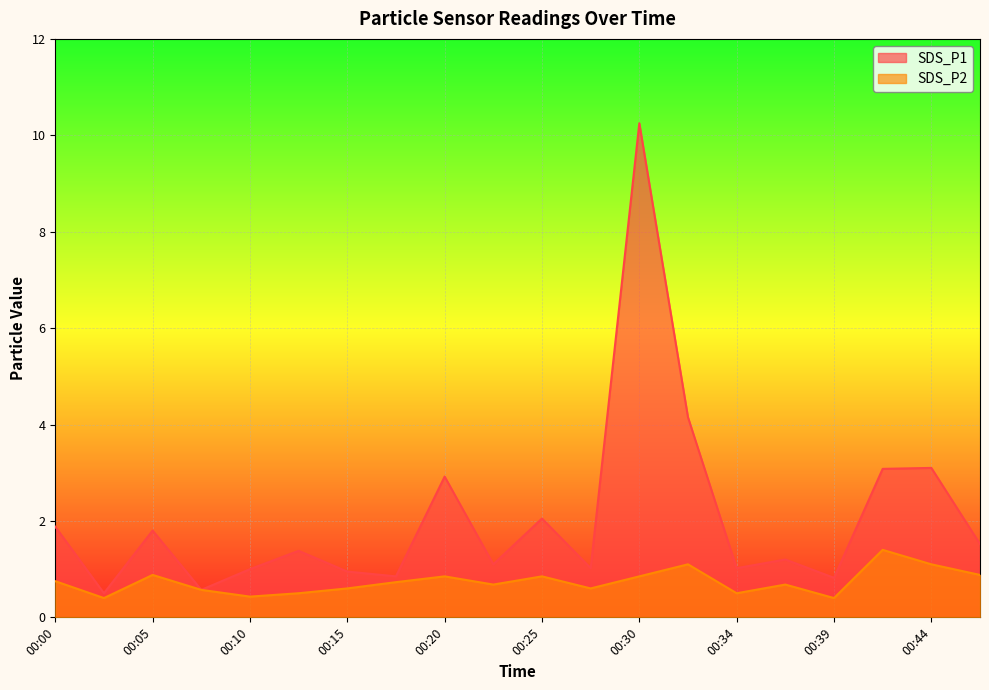

What is the difference between the highest and lowest values at 00:05?

0.9